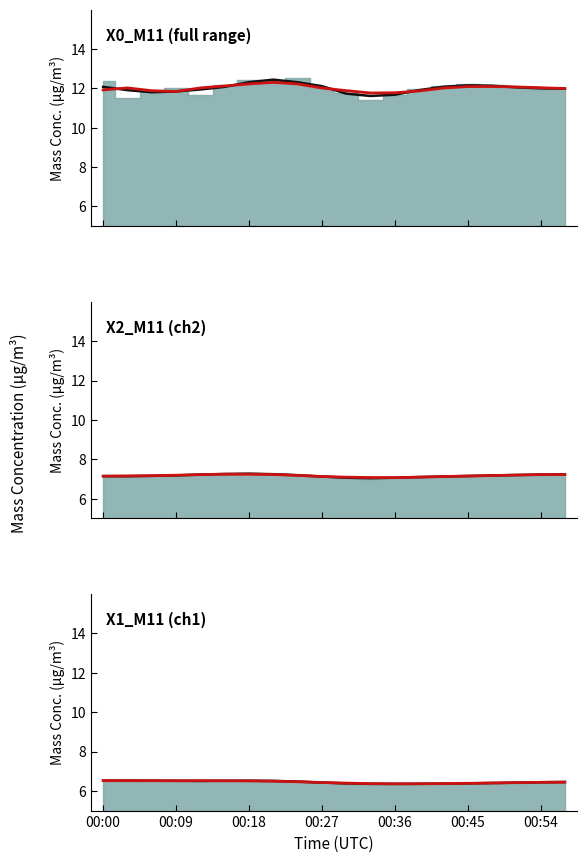

True or false: X2_M11 and X0_M11 cross at least once.

False